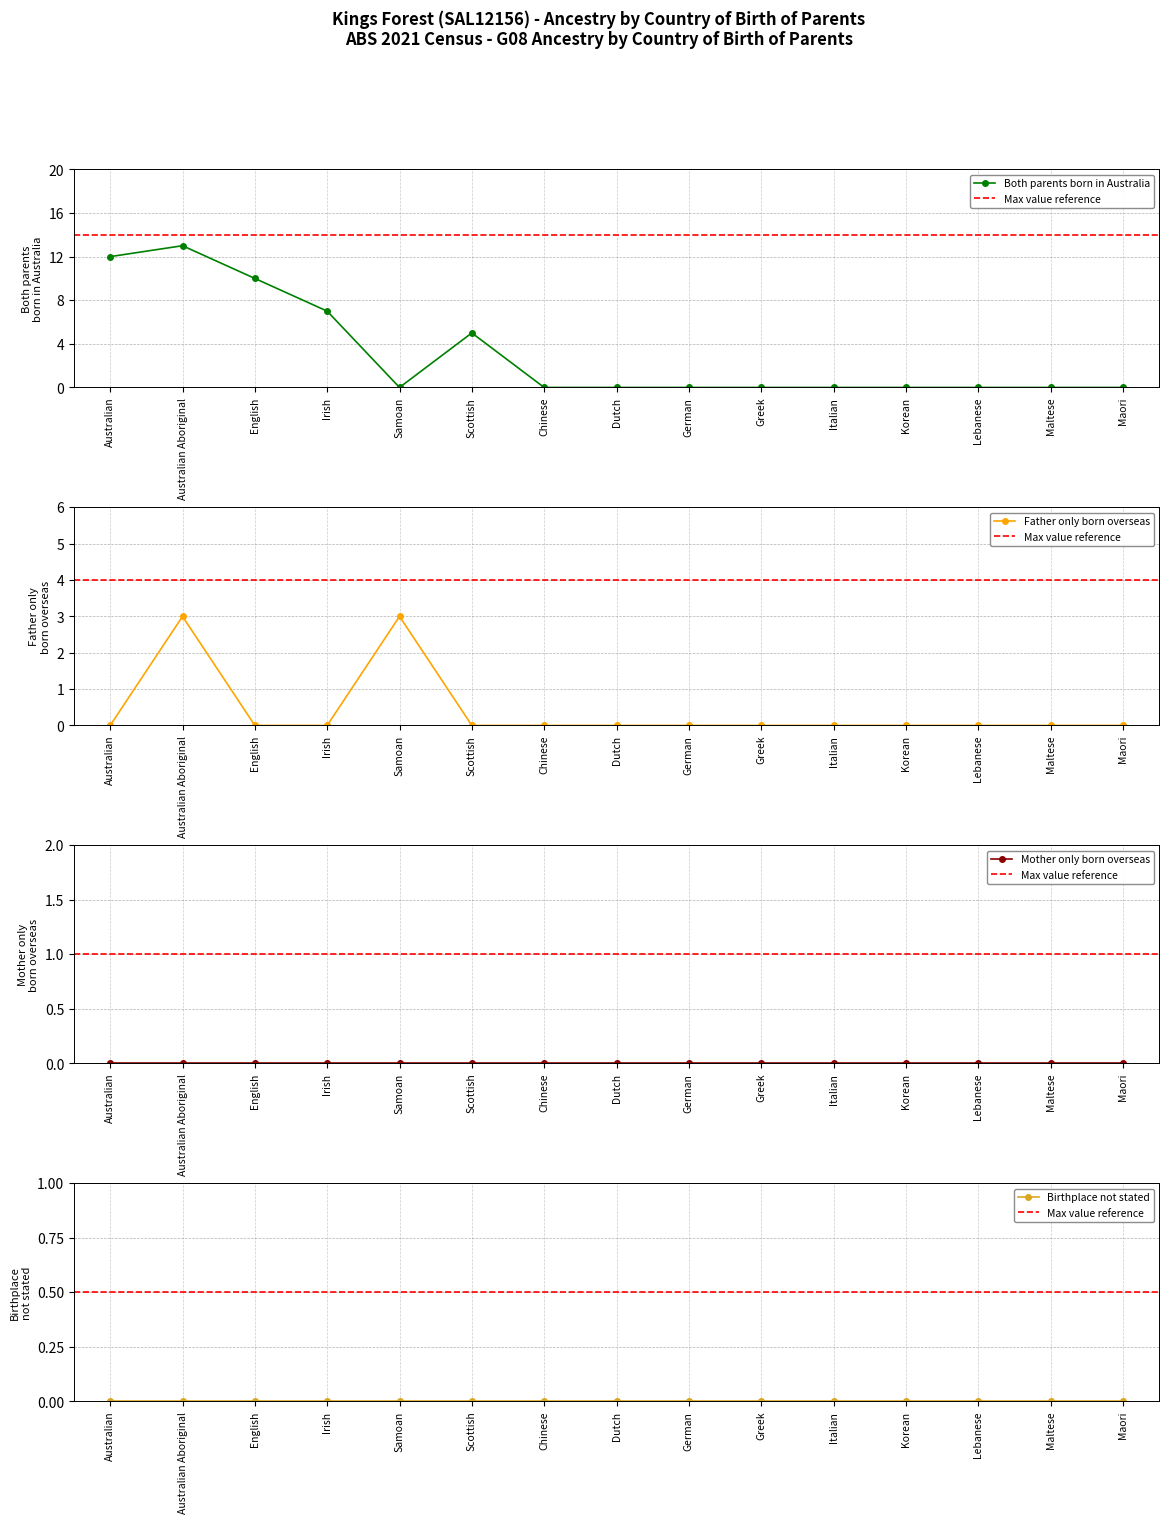

At which category does Both parents born in Australia reach its first local peak?

Australian Aboriginal